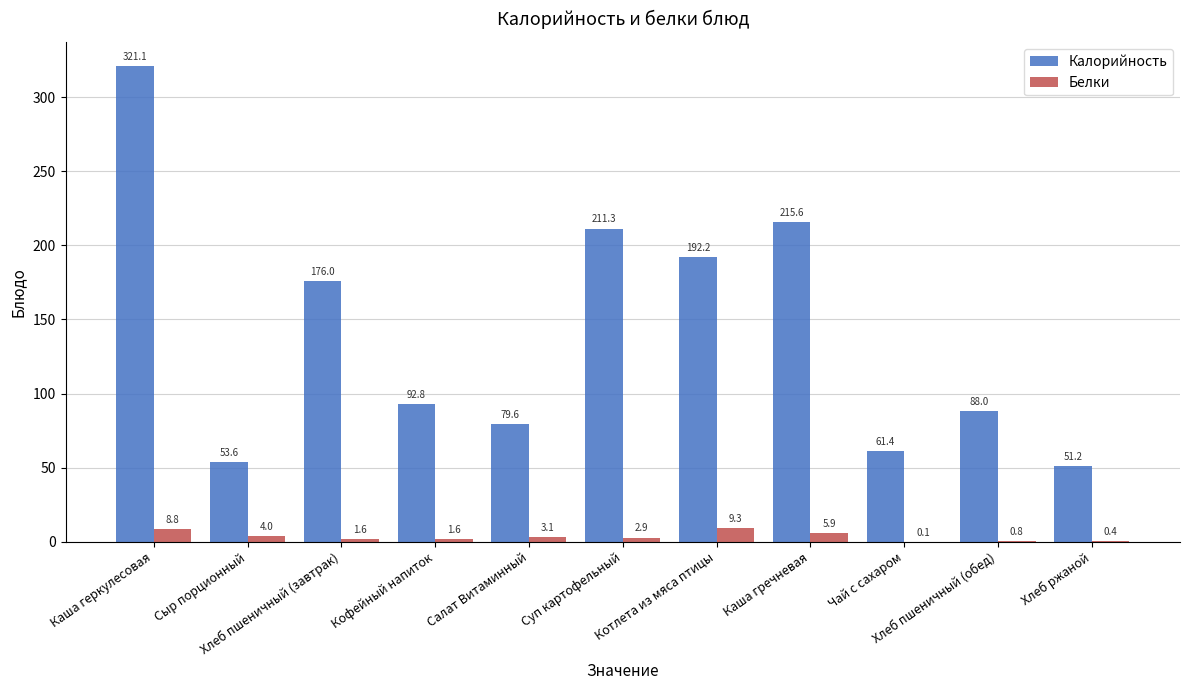

Where does the Белки series first go above 2?

Каша геркулесовая